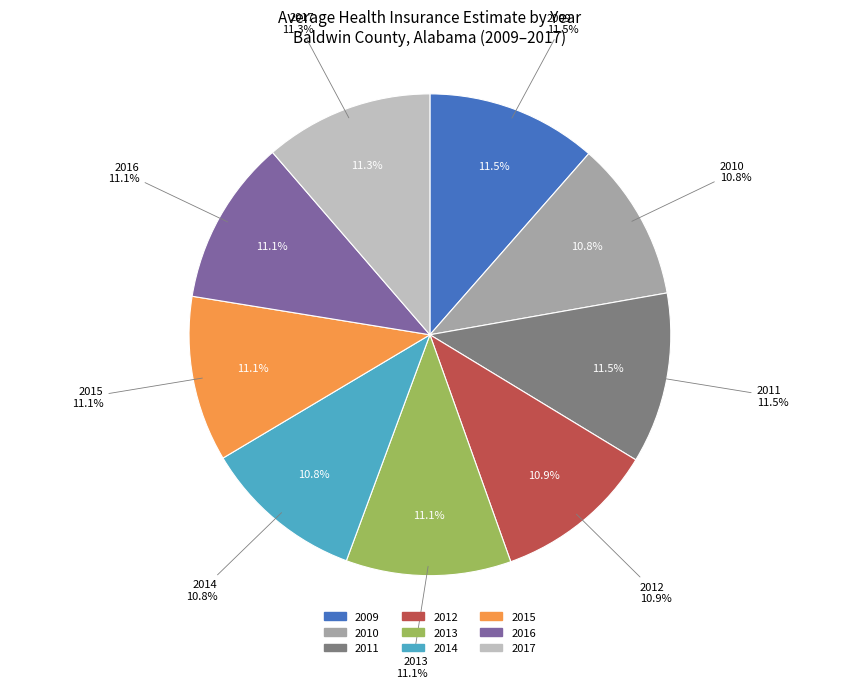

True or false: 2012 accounts for 1% of the total.

False